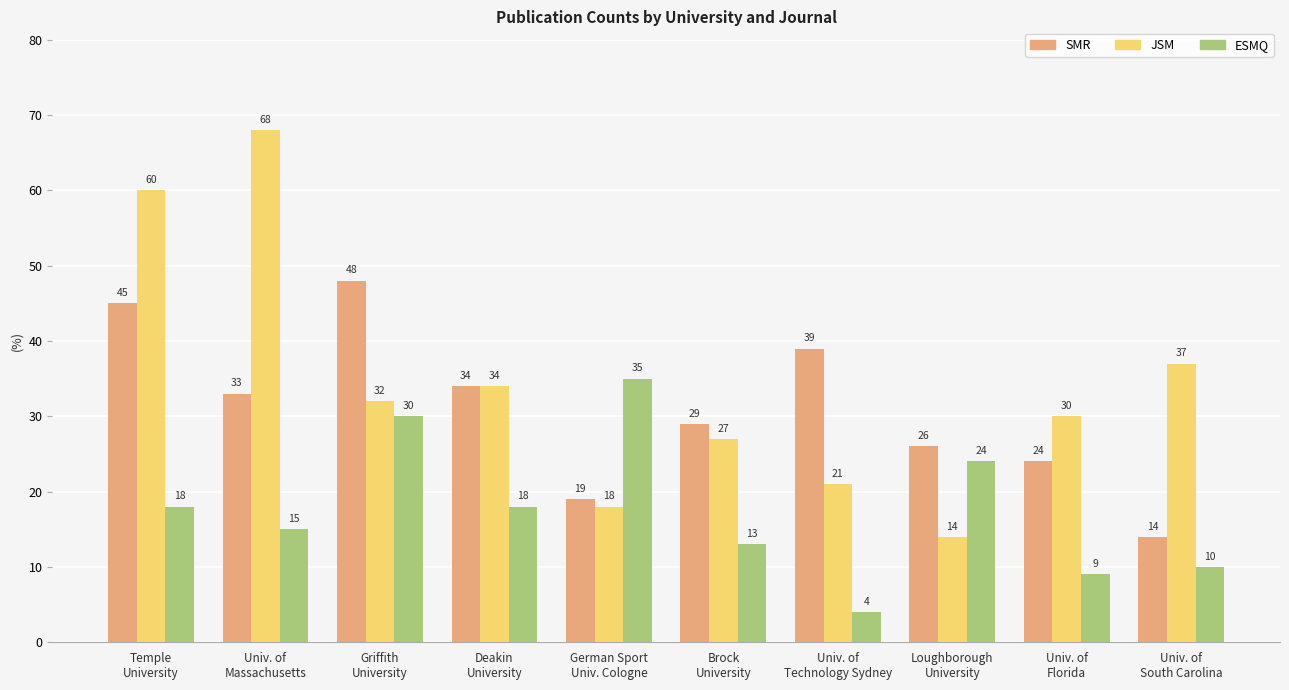

Rank the series at Brock
University from lowest to highest value.

ESMQ, JSM, SMR